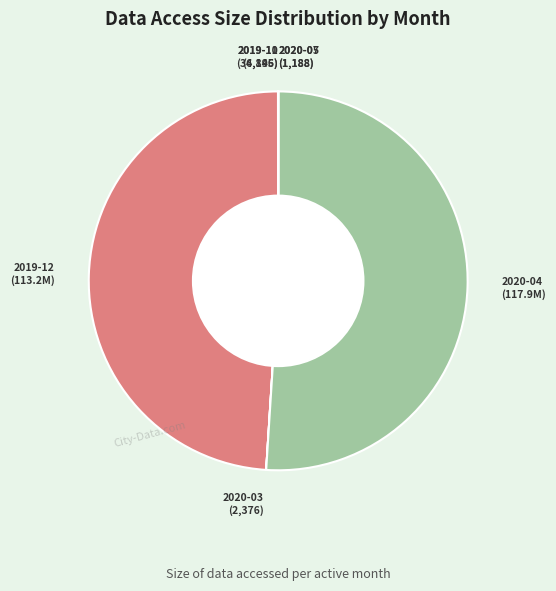

How many slices are in this pie chart?

7